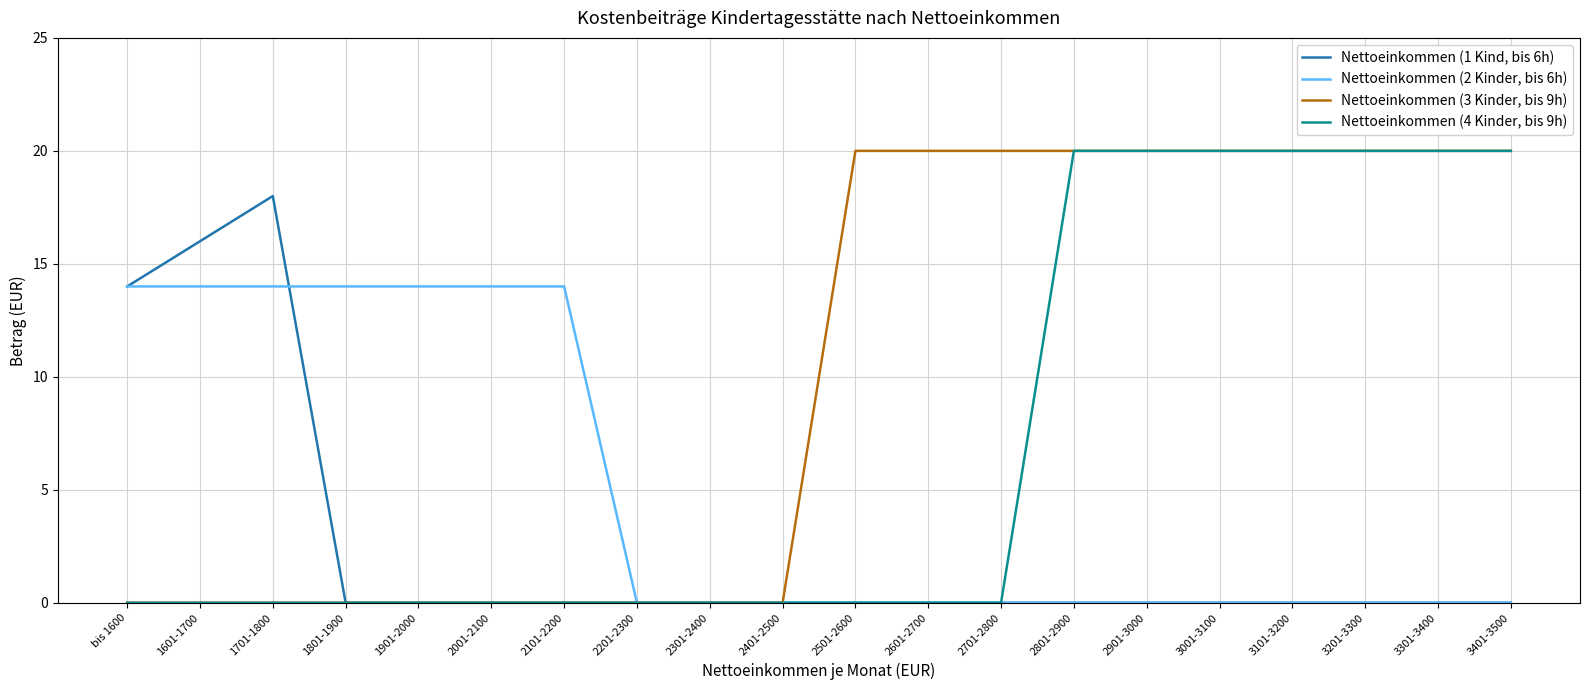

Rank the series by their average value, from lowest to highest.

Nettoeinkommen (1 Kind, bis 6h), Nettoeinkommen (2 Kinder, bis 6h), Nettoeinkommen (4 Kinder, bis 9h), Nettoeinkommen (3 Kinder, bis 9h)